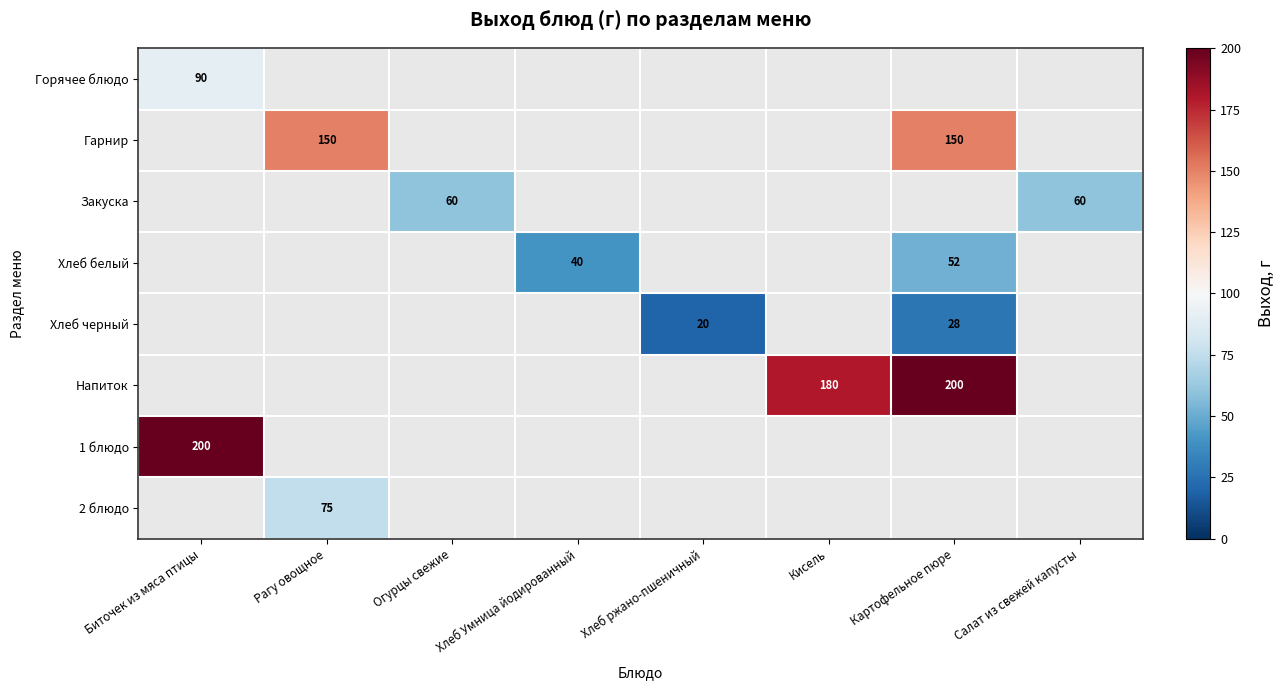

The value of 1 блюдо at Биточек из мяса птицы is 200. True or false?

True